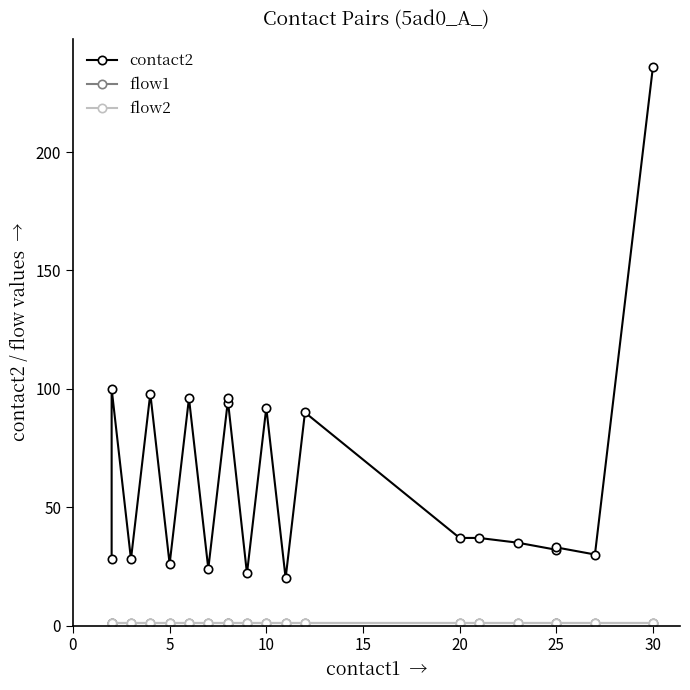

What is the average value of the contact2 series?

63